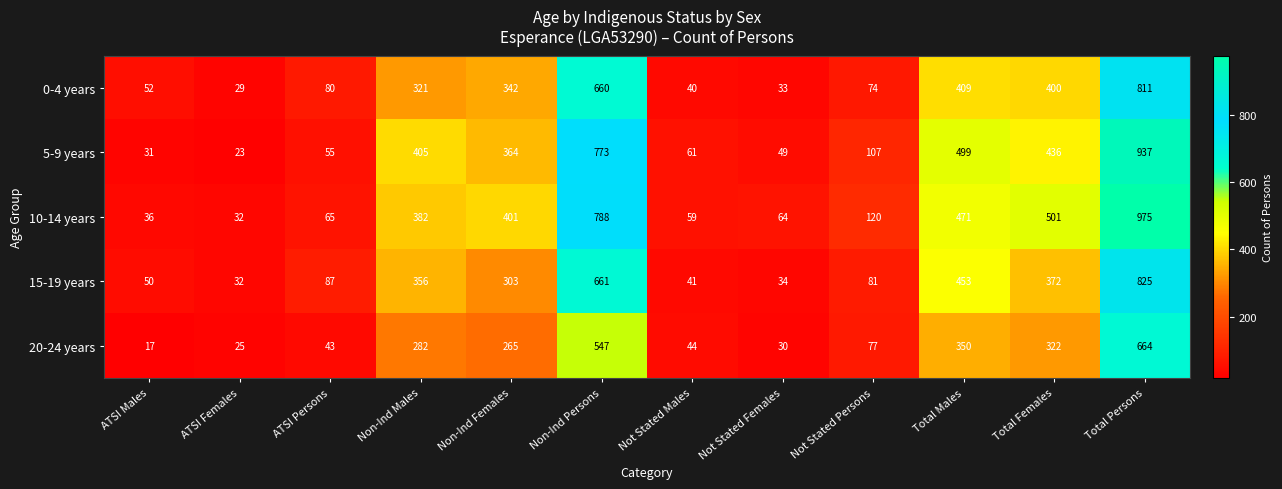

Where is 0-4 years nearest to the value 420?

Total Males